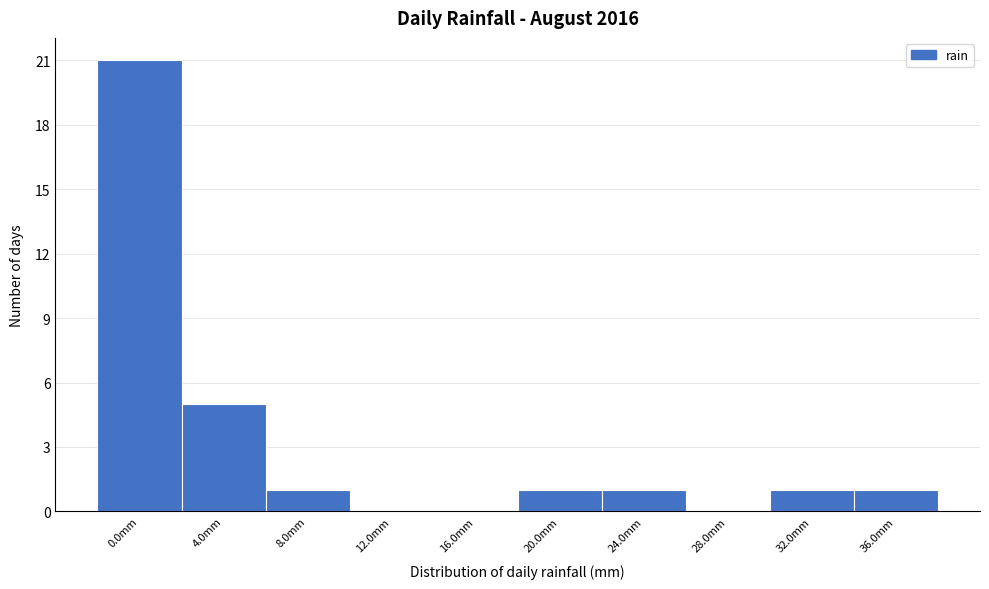

Reading right to left, list all the values displayed in this chart.

36.0mm=1	32.0mm=1	28.0mm=0	24.0mm=1	20.0mm=1	16.0mm=0	12.0mm=0	8.0mm=1	4.0mm=5	0.0mm=21